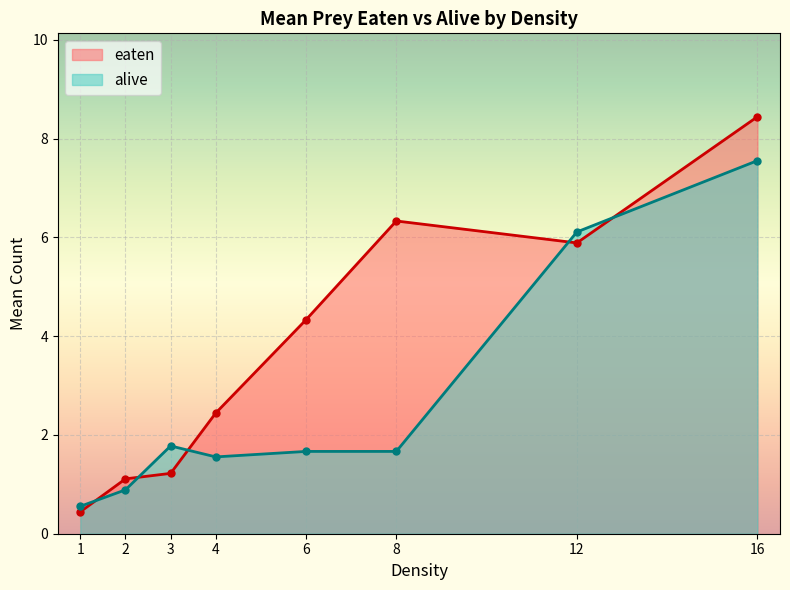

Reading left to right, extract all data points from this chart.

eaten: 1=0.4	2=1.1	3=1.2	4=2.4	6=4.3	8=6.3	12=5.9	16=8.4
alive: 1=0.6	2=0.9	3=1.8	4=1.6	6=1.7	8=1.7	12=6.1	16=7.6